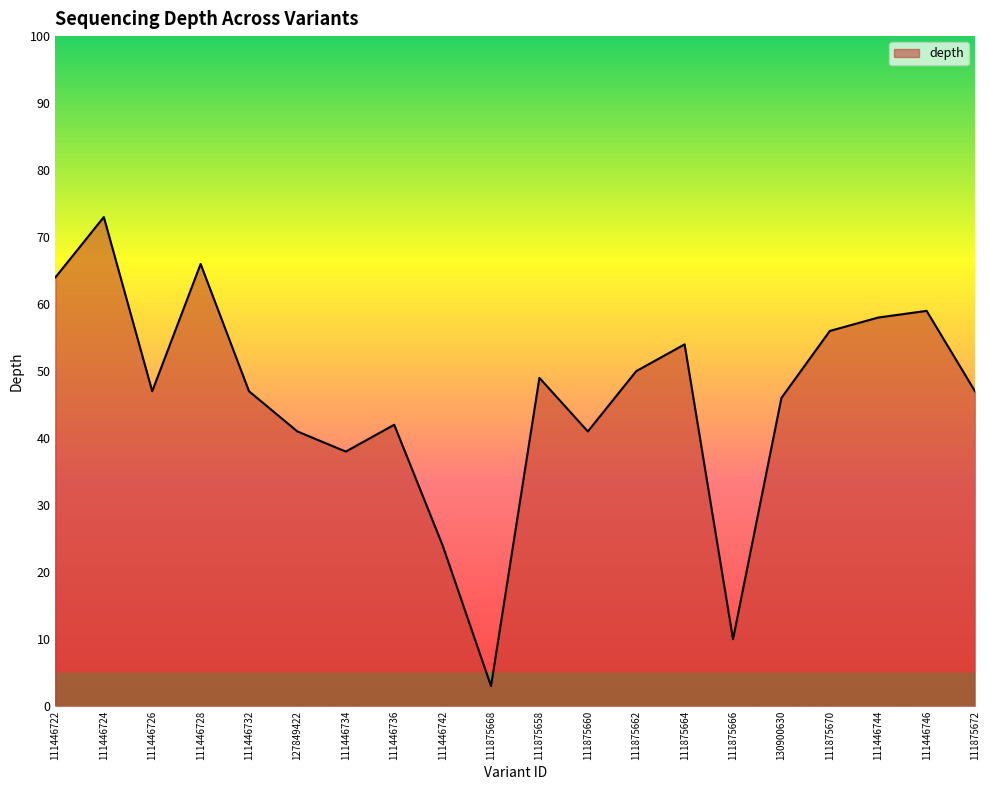

Which category has the highest value across all series?

111446724